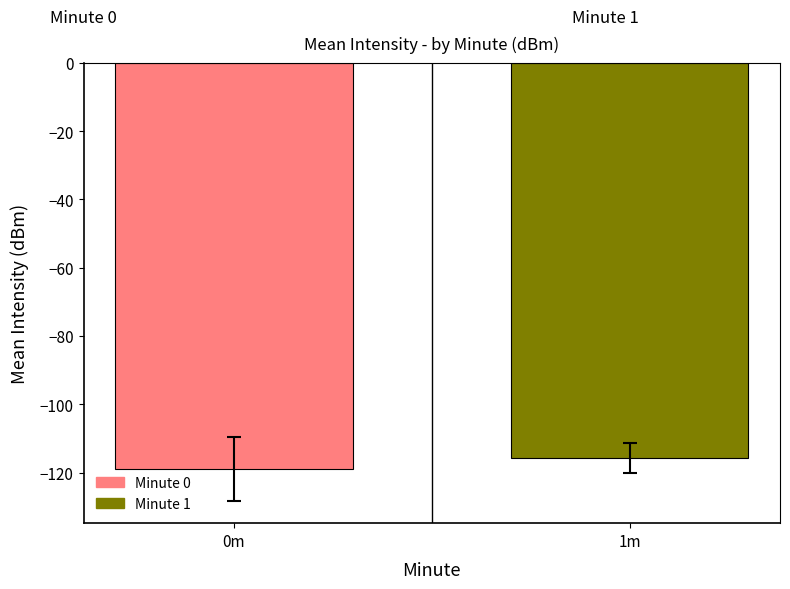

Reading left to right, transcribe all the data shown in this chart.

-119.0	-115.7